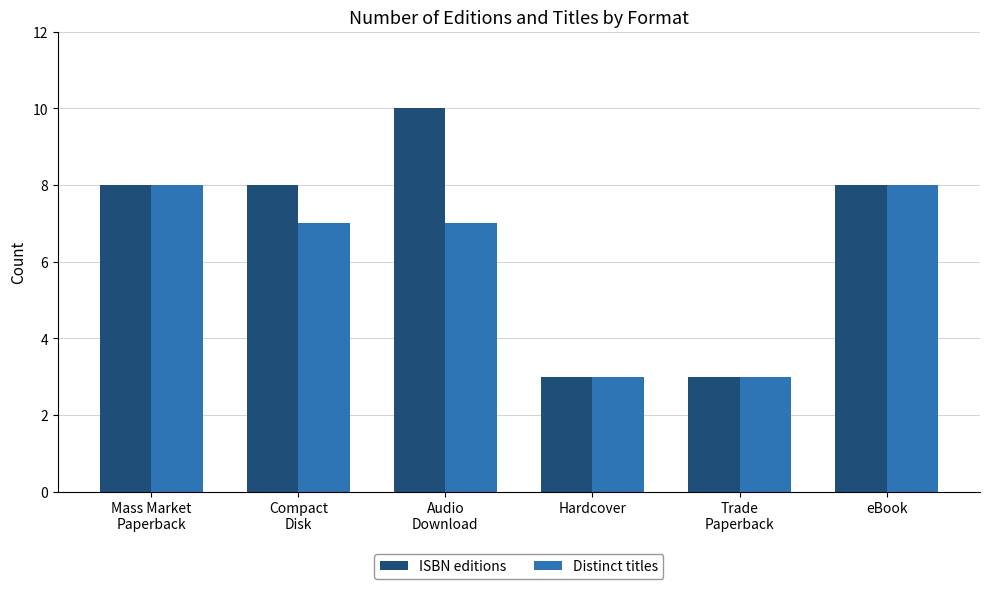

What are all the series names shown in the legend?

ISBN editions, Distinct titles